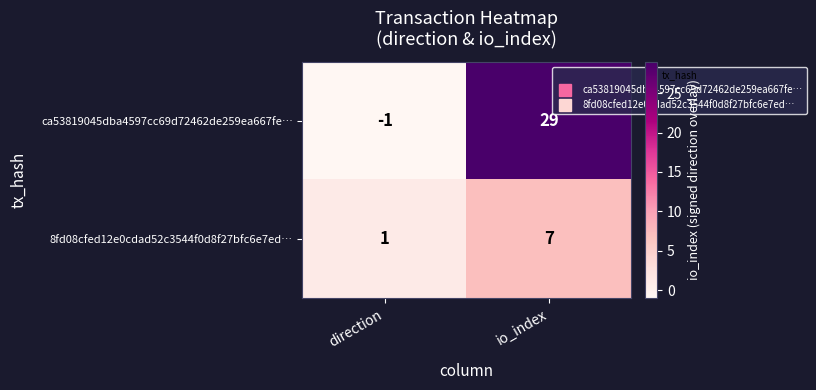

Which label corresponds to the smallest value in the chart?

direction